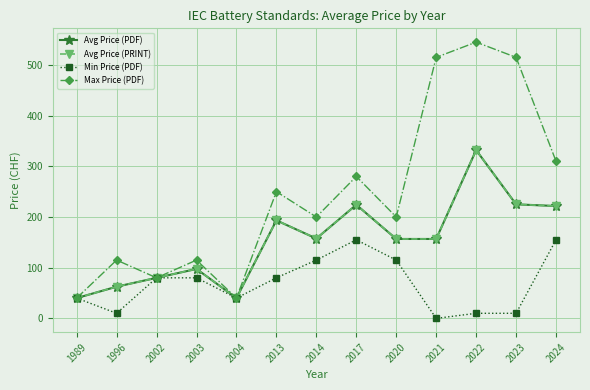

Does the chart have visible grid lines?

Yes